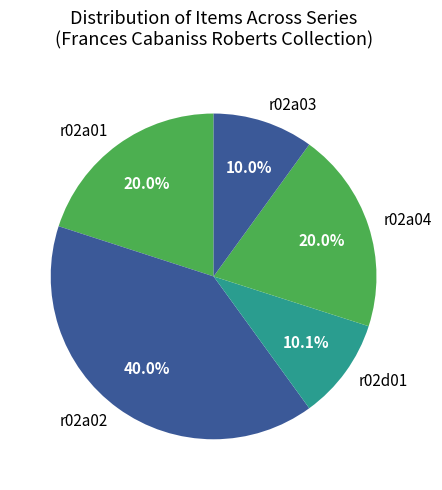

Is there any slice that represents more than half of the pie?

No